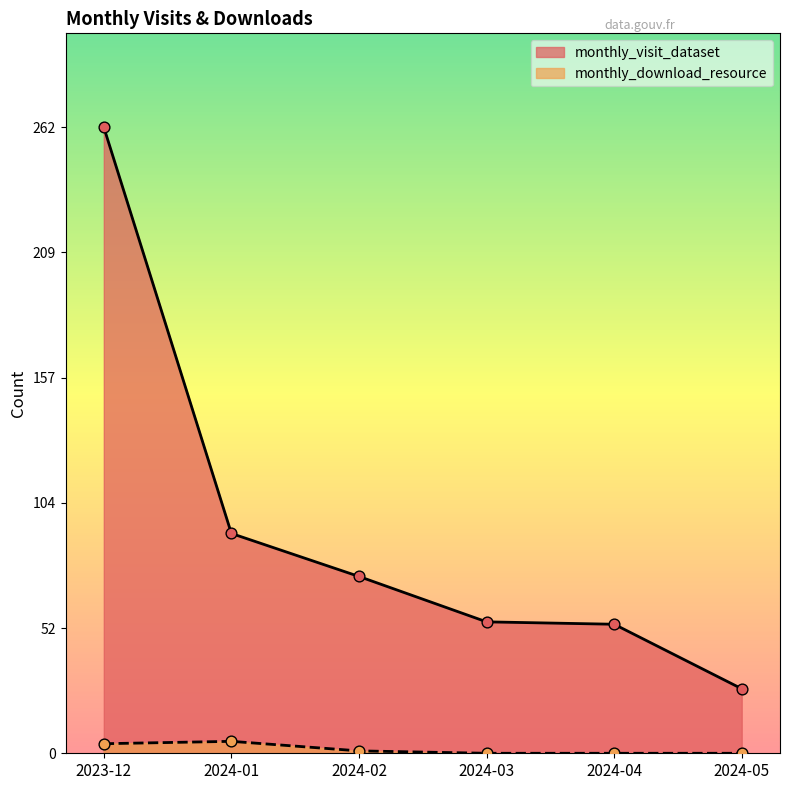

What are all the series names shown in the legend?

monthly_visit_dataset, monthly_download_resource